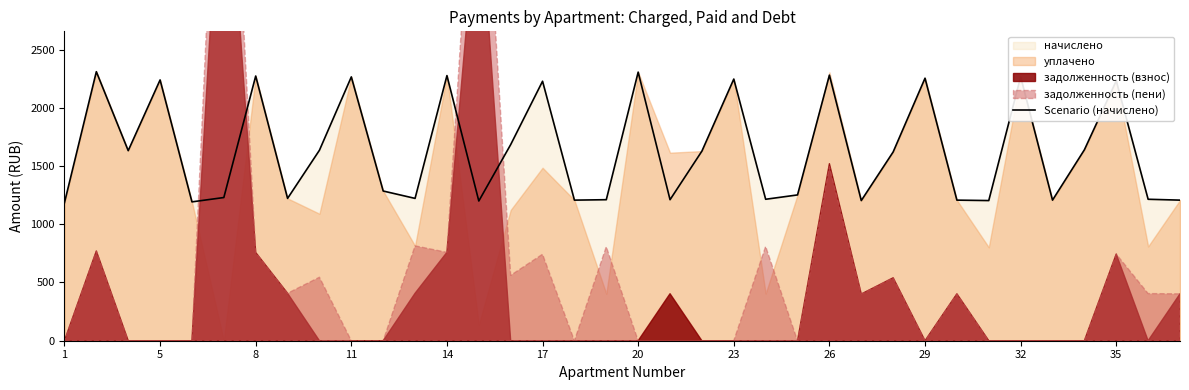

Reading left to right, transcribe all the data shown in this chart.

1184.9	2310.1	1632.0	2239.3	1192.3	1229.6	2272.9	1222.1	1635.7	2265.4	1285.5	1222.1	2276.6	1199.8	1684.1	2228.2	1207.2	1211.0	2306.4	1211.0	1628.2	2246.8	1214.7	1251.9	2280.3	1203.5	1620.8	2254.2	1207.2	1203.5	2265.4	1207.2	1639.4	2231.9	1214.7	1207.2